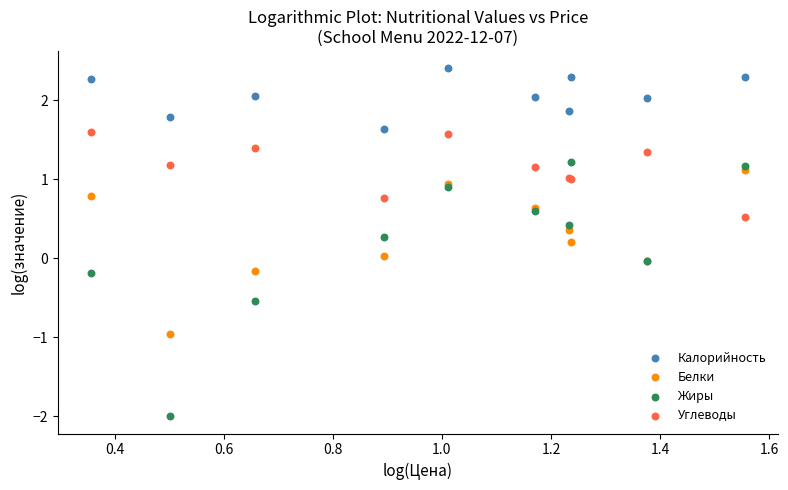

What are all the series names shown in the legend?

Калорийность, Белки, Жиры, Углеводы